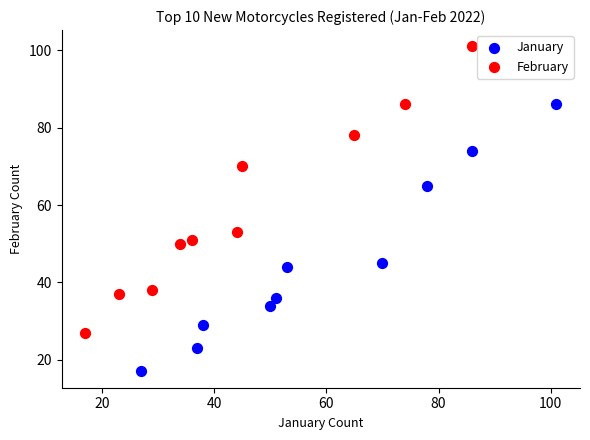

Which series reaches the minimum Y coordinate?

January